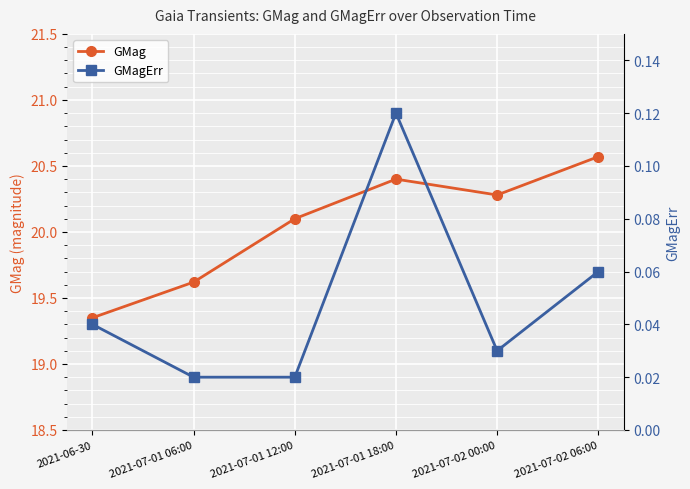

Is it true that GMag equals 7.6 at 2021-07-01 06:00?

False